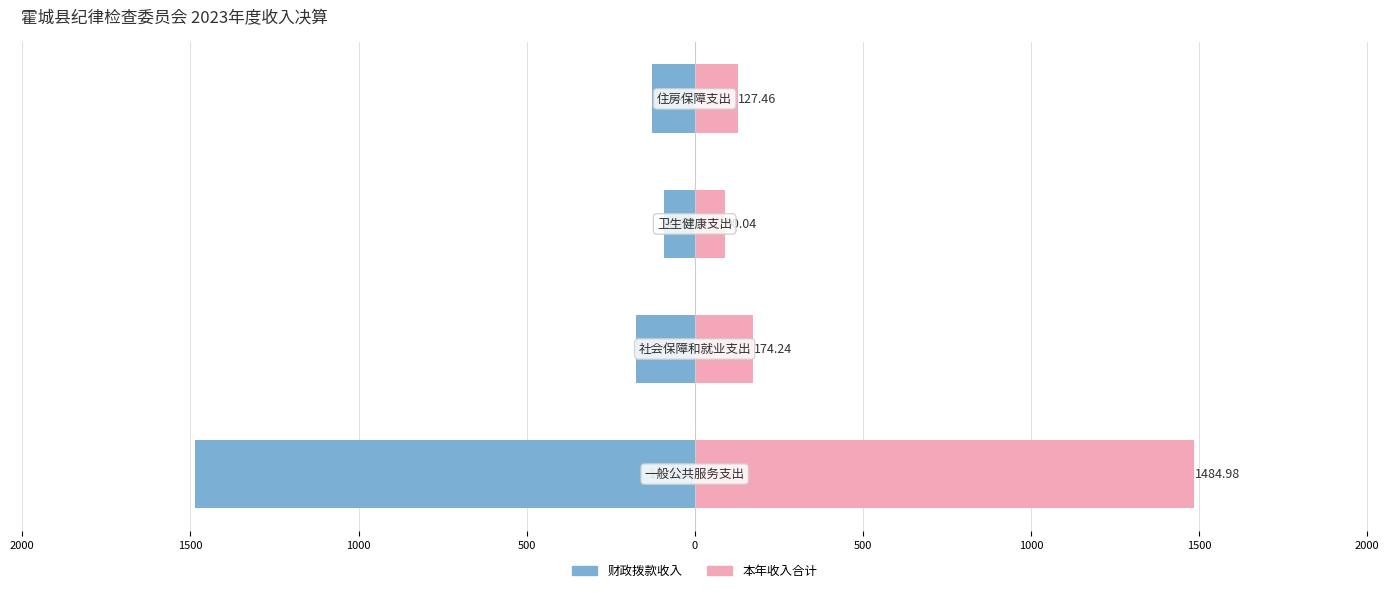

What is the value of the 财政拨款收入 bar at the 2nd from the left?

-174.2